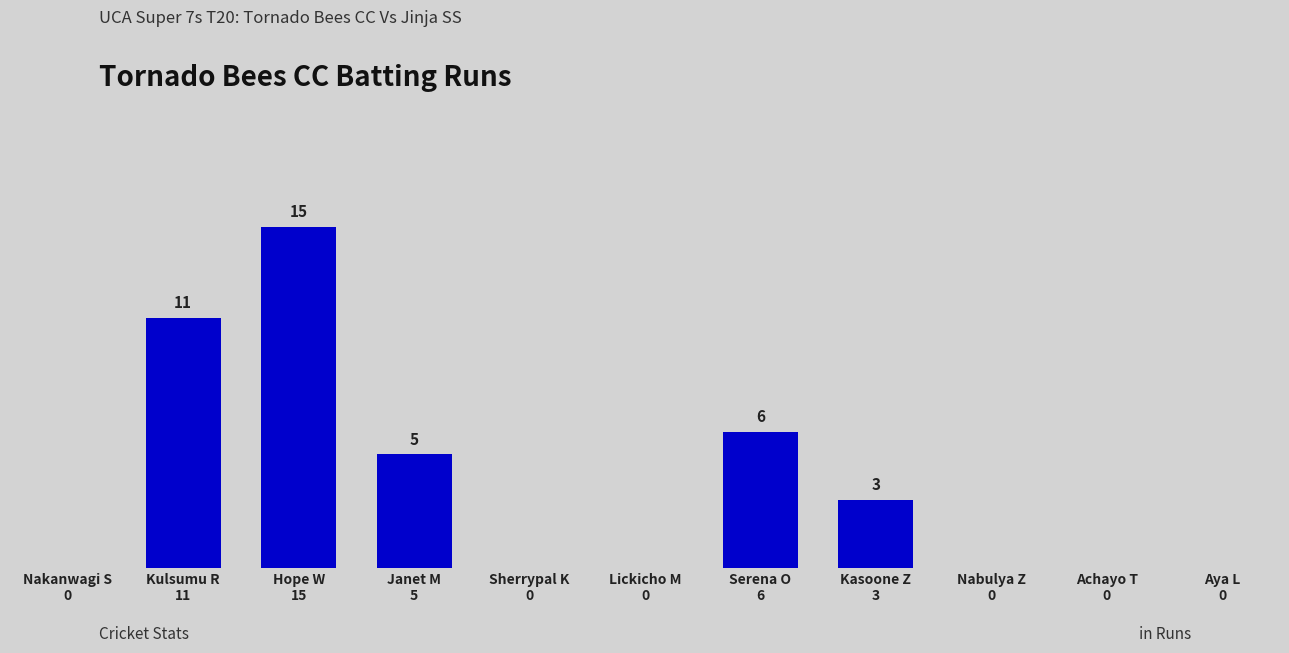

What is the greatest value displayed?

15